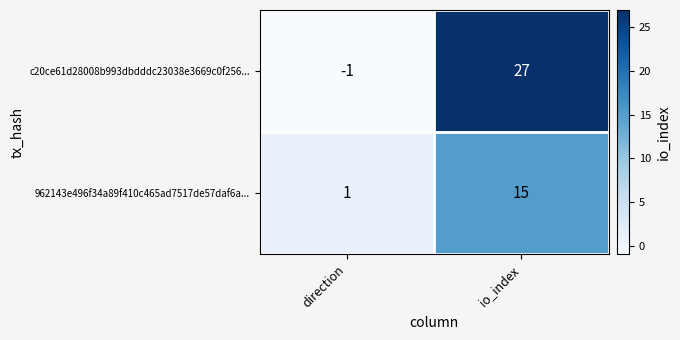

At how many categories does at least one series exceed 10?

1